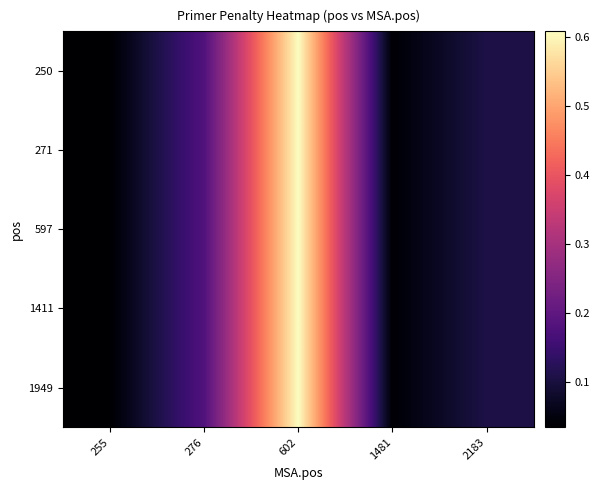

Reading left to right, what are all the values shown in this chart?

250: 255=0.0	276=0.2	602=0.6	1481=0.0	2183=0.1
271: 255=0.0	276=0.2	602=0.6	1481=0.0	2183=0.1
597: 255=0.0	276=0.2	602=0.6	1481=0.0	2183=0.1
1411: 255=0.0	276=0.2	602=0.6	1481=0.0	2183=0.1
1949: 255=0.0	276=0.2	602=0.6	1481=0.0	2183=0.1